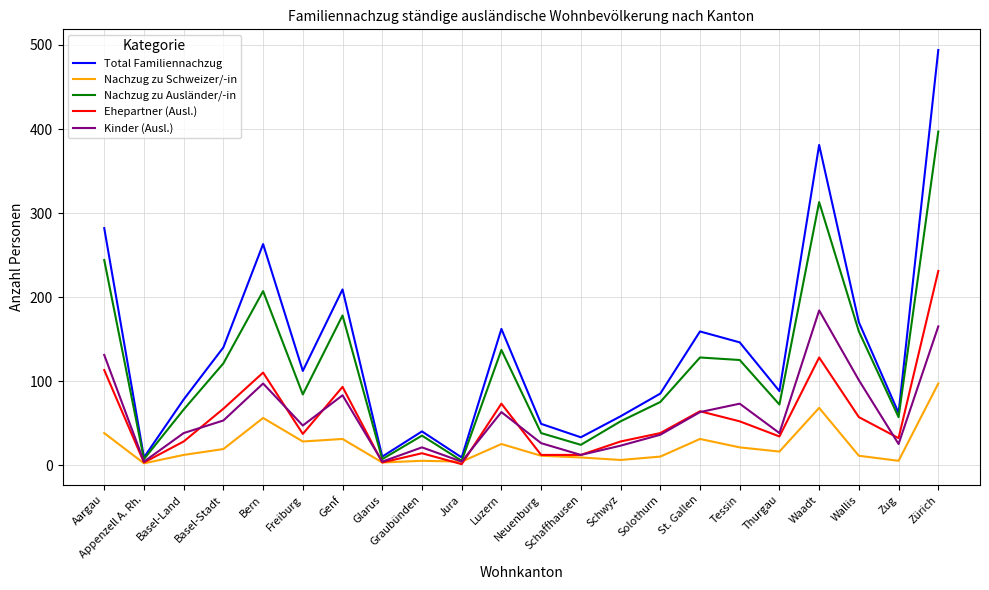

What value does the Kinder (Ausl.) series have at Basel-Stadt, to the nearest 50?

50